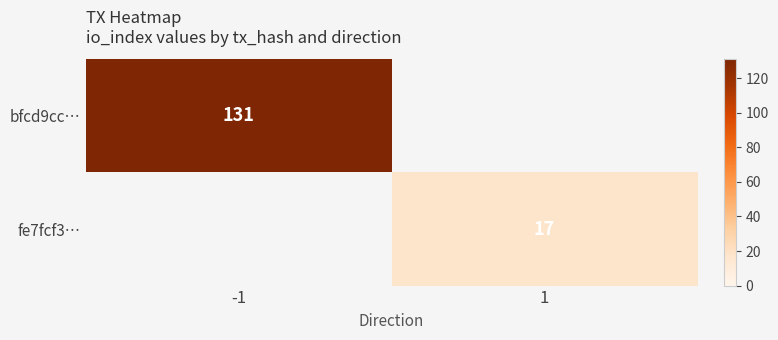

Which label corresponds to the smallest value in the chart?

1